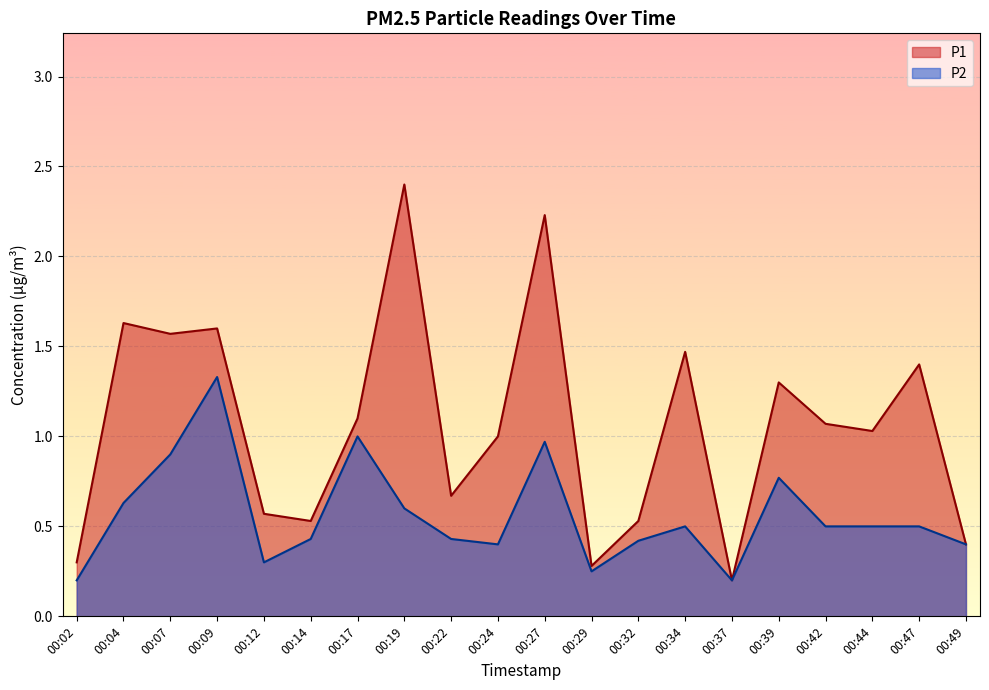

What is the difference between the highest and lowest values at 00:19?

1.8